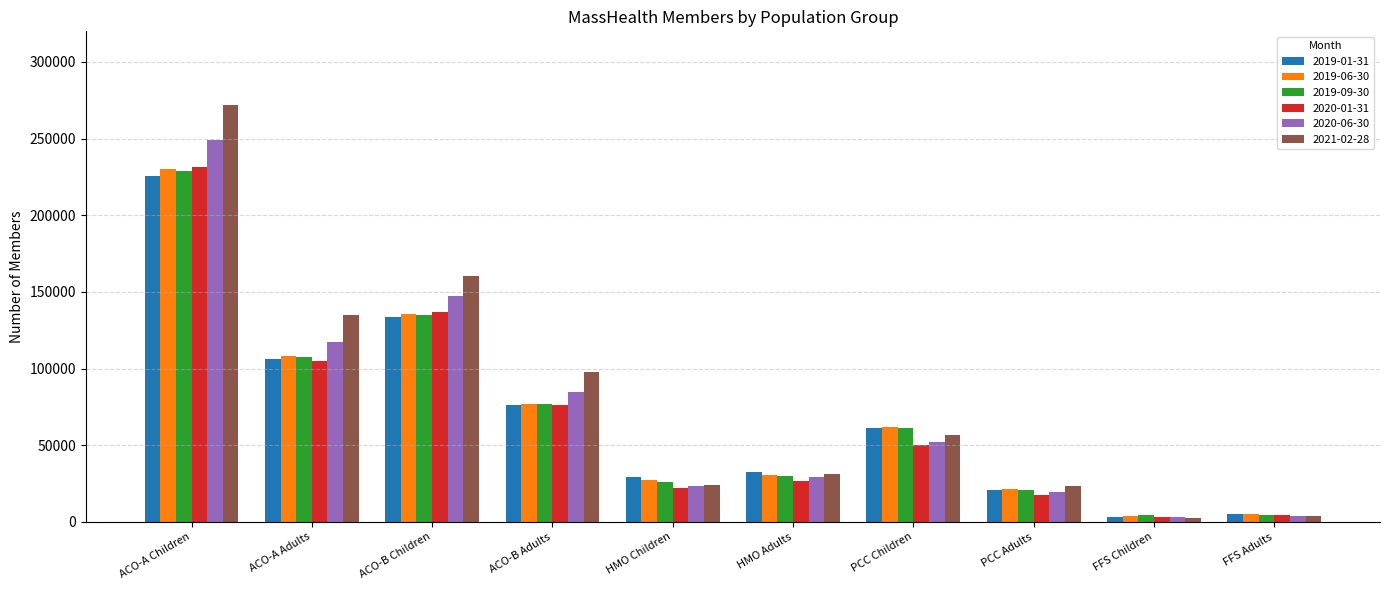

At which category is the sum across all series the highest?

ACO-A Children